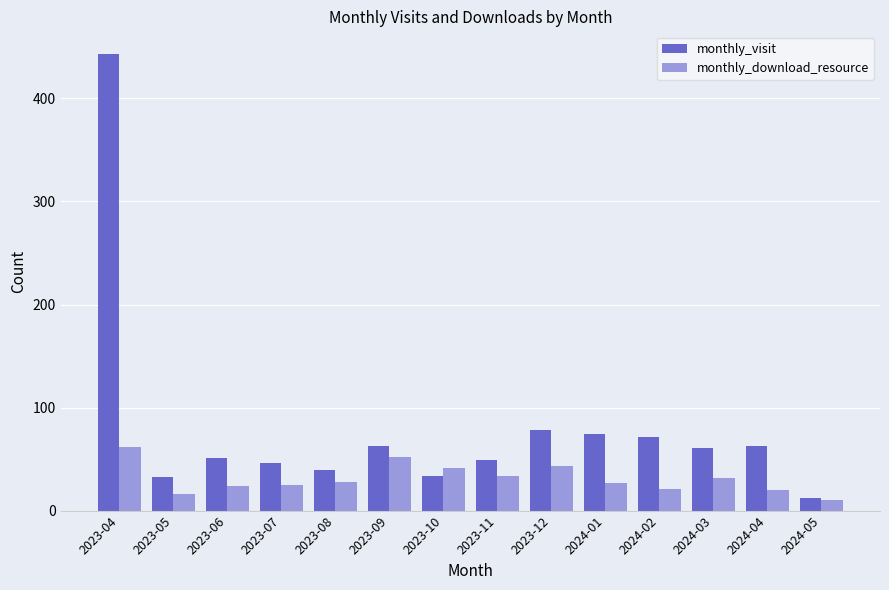

How many bars are there in total?

28